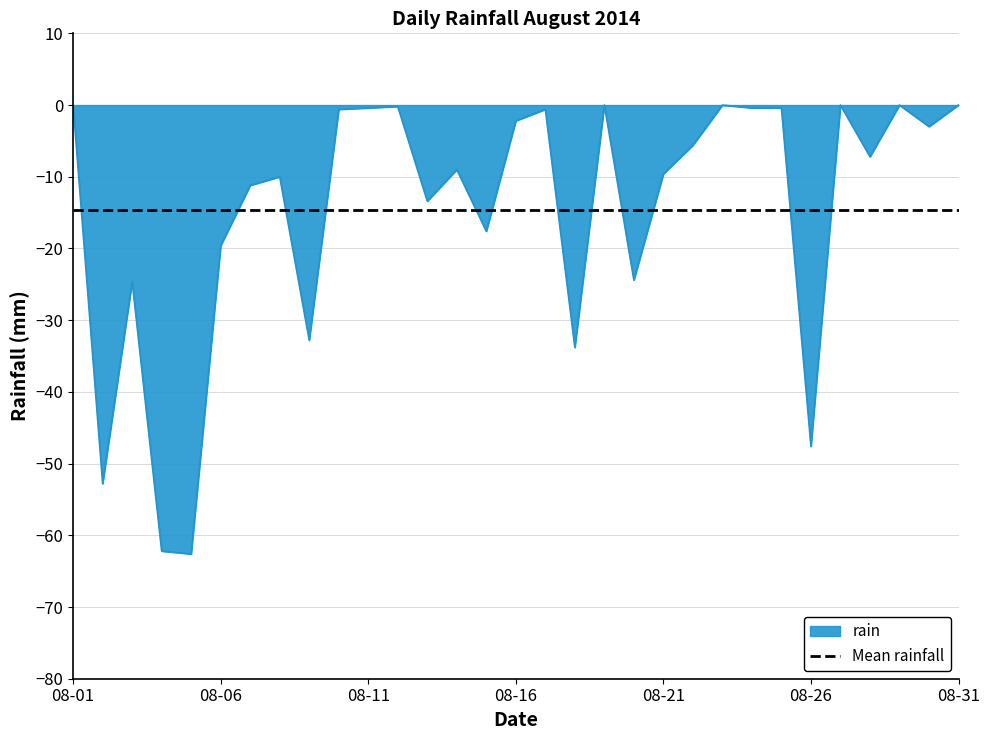

How many interior local peaks (higher than both neighbors) does the data have?

9